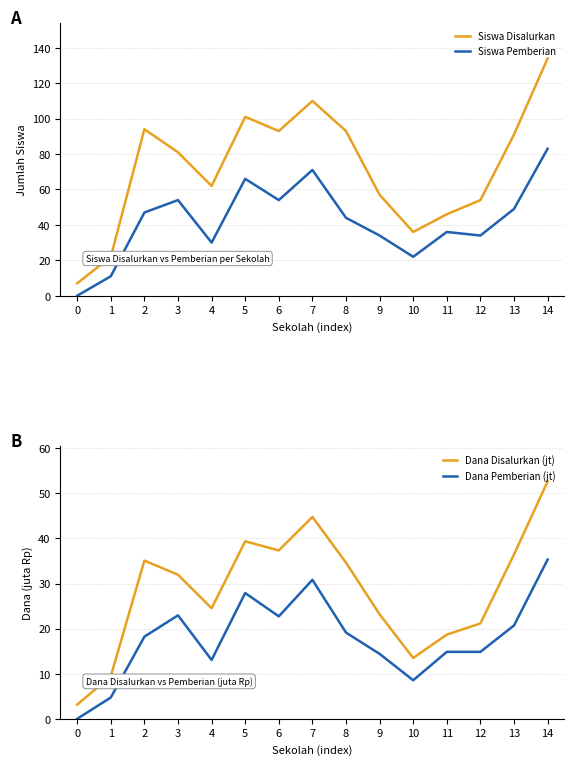

Rank the series by their maximum value, from lowest to highest.

Dana Pemberian (jt), Dana Disalurkan (jt), Siswa Pemberian, Siswa Disalurkan